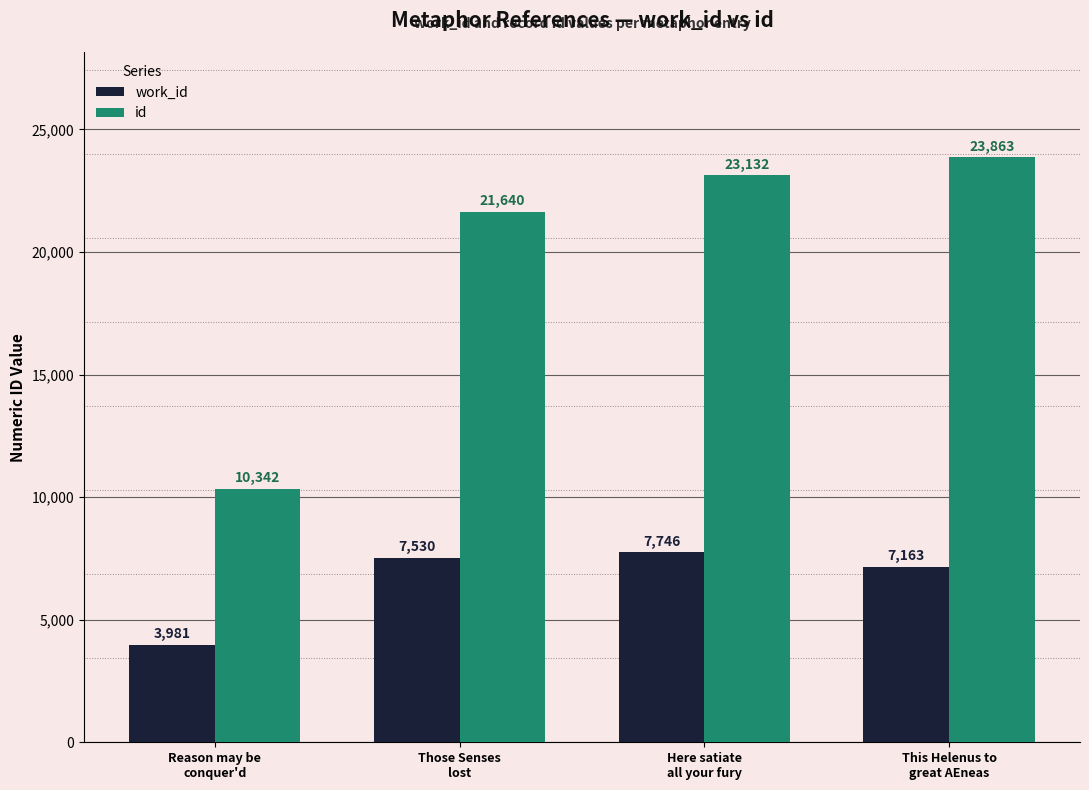

What is the highest value of the id series?

23863